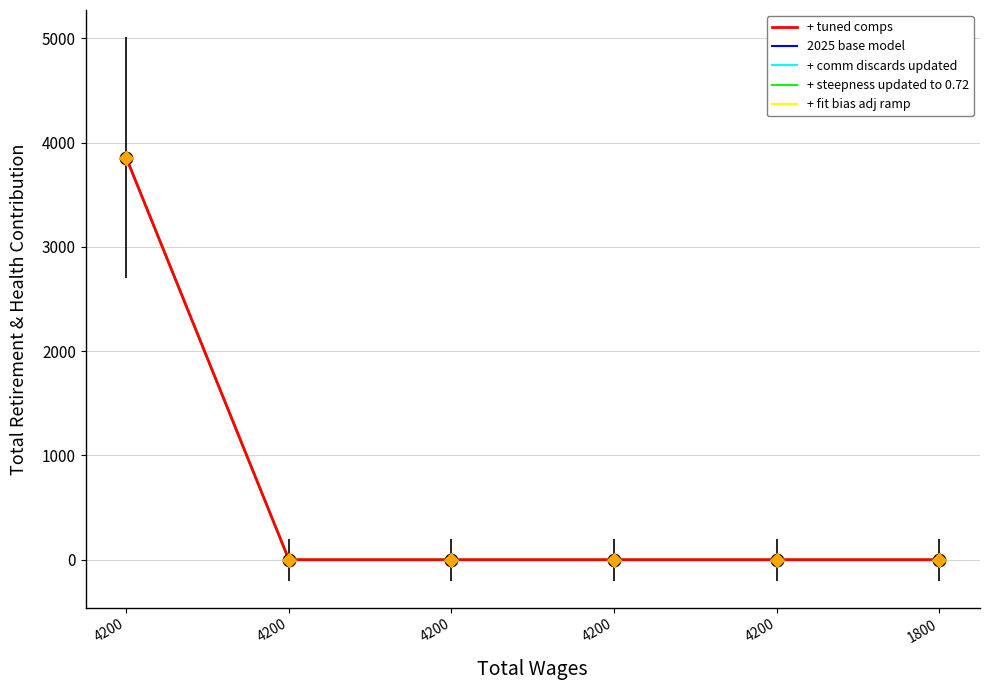

Is the value of + tuned comps at 1800 greater than the value of + steepness updated to 0.72 at 4200?

No